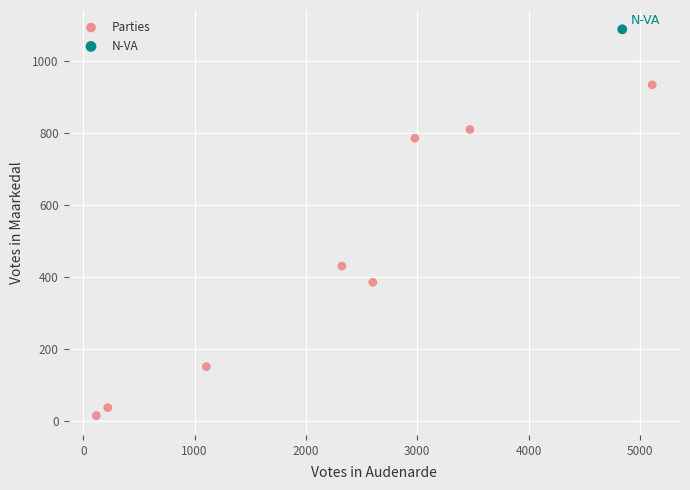

What are all the series names shown in the legend?

Parties, N-VA